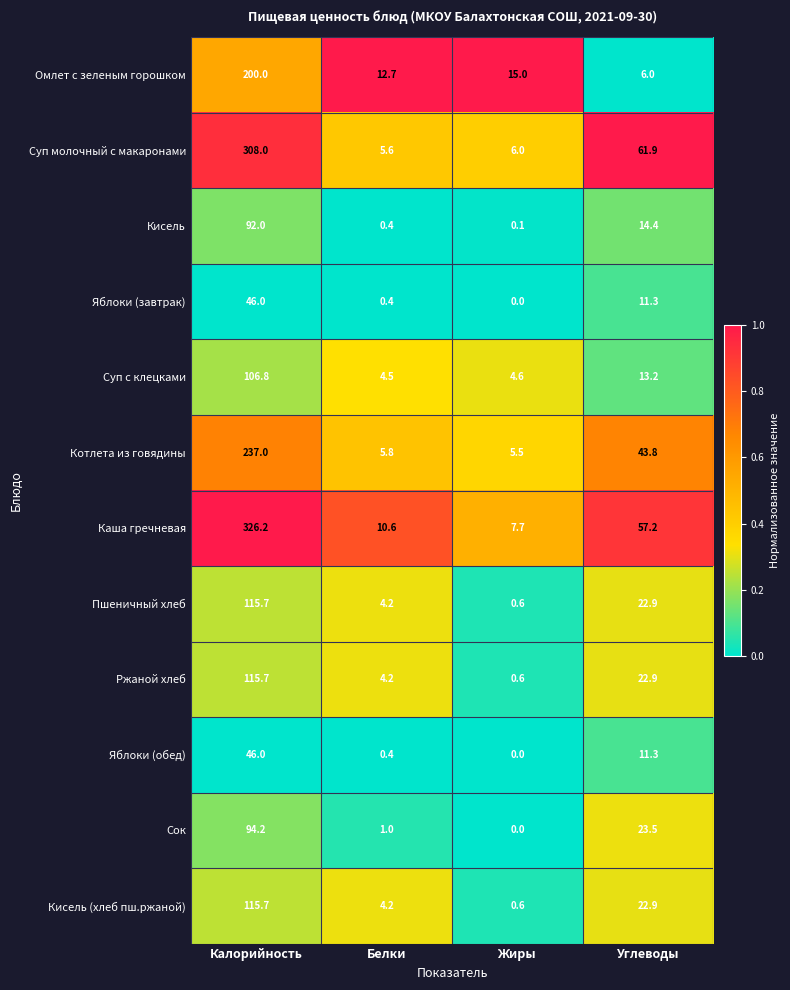

Where is Сок nearest to the value 47?

Углеводы